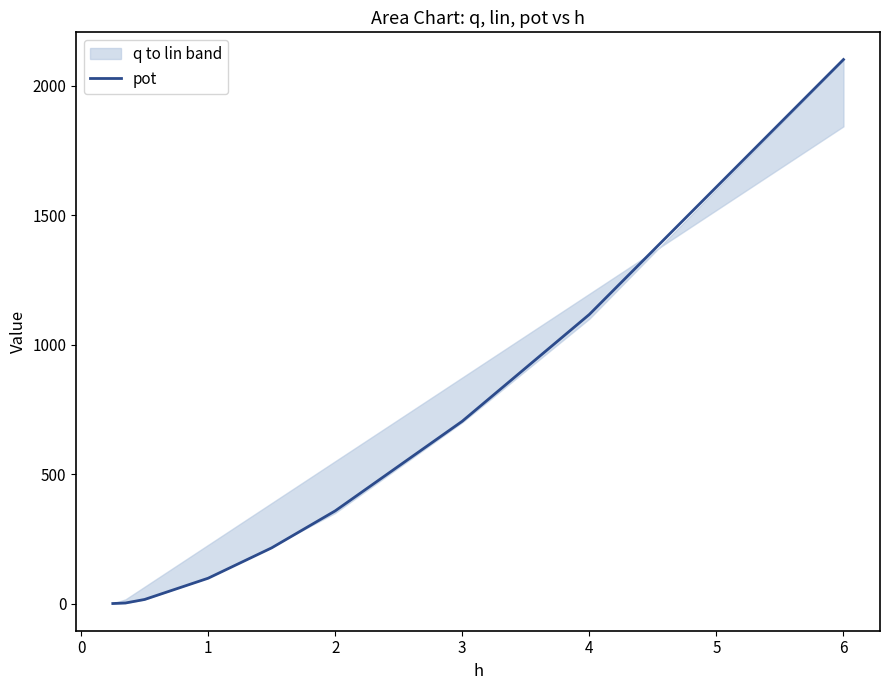

What is the maximum value for pot?

2101.3